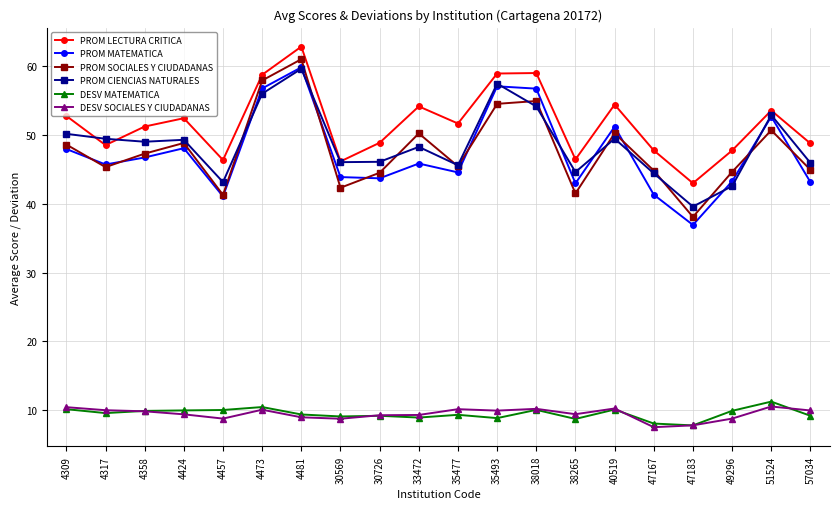

Does the chart display data point markers on the line(s)?

Yes